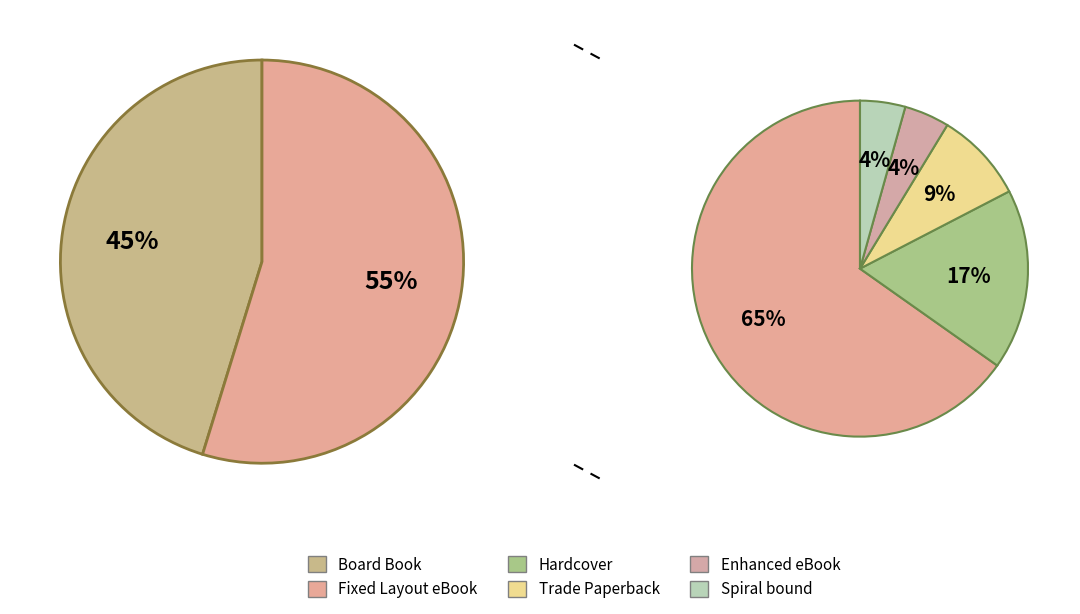

To the nearest percent, what portion does Board Book represent?

45%